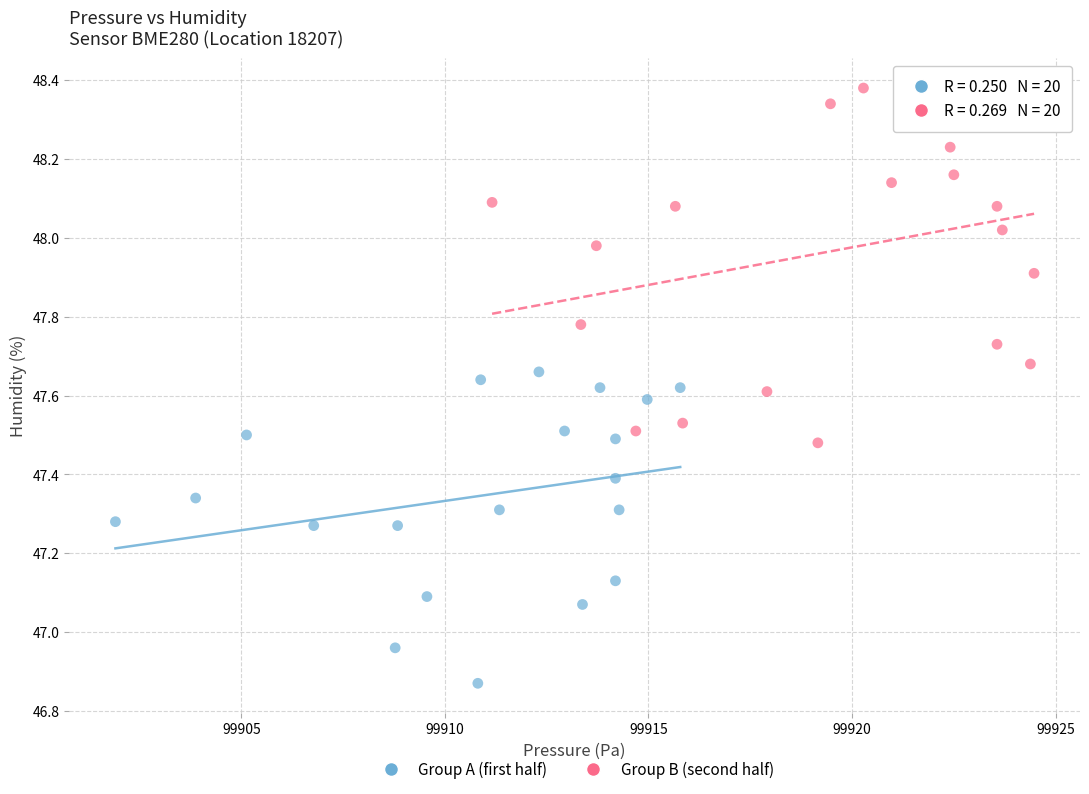

What are all the series names shown in the legend?

Group A (first half), Group B (second half)